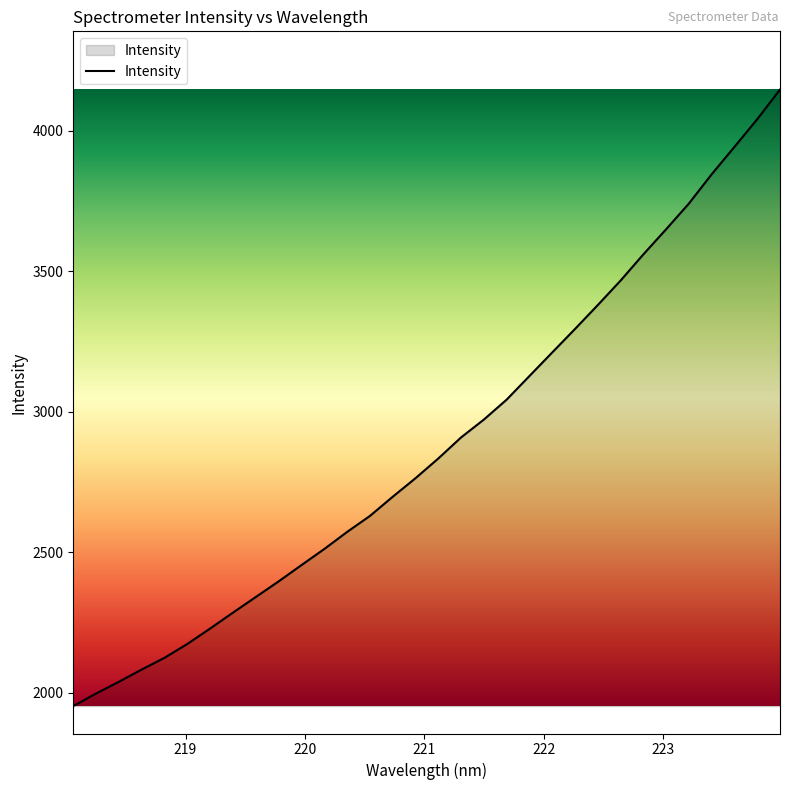

What is the smallest value displayed?

1952.8